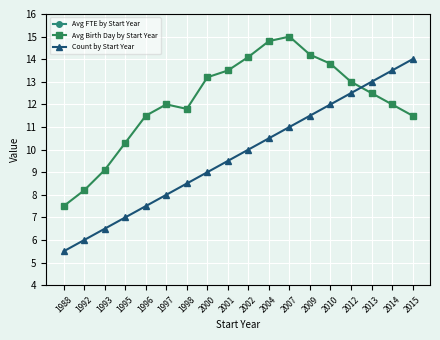

What is the total value across all series at 2012?

26.2